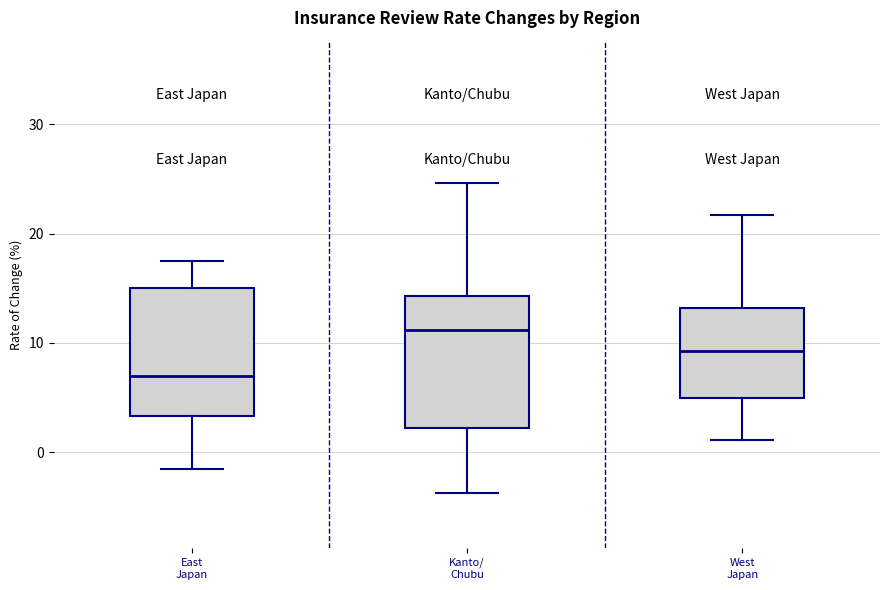

Where is the upper edge of the box for East Japan on the y-axis? The values are not printed on the chart, so give them approximately, as read against the axis.

15